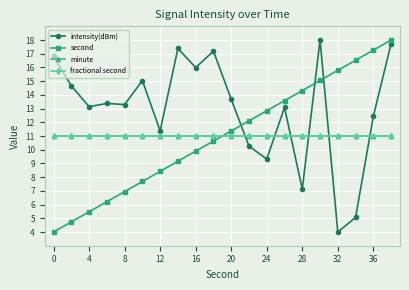

True or false: second has more than 2 points higher than both neighbors.

False